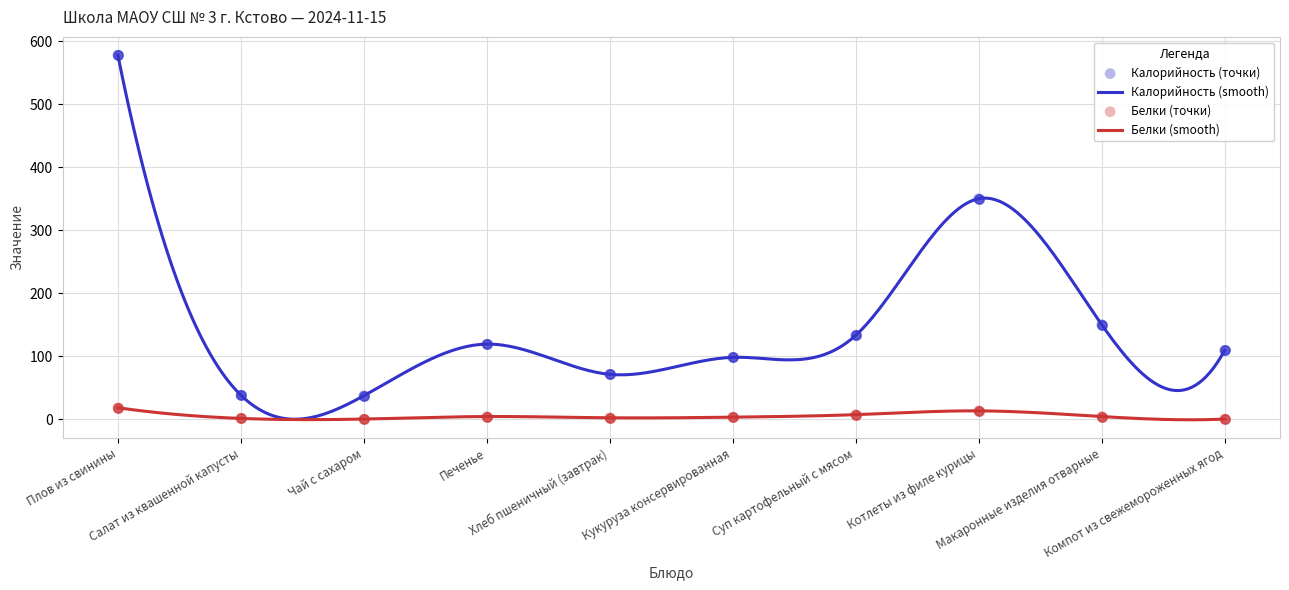

Which series has the largest total across all categories?

Калорийность